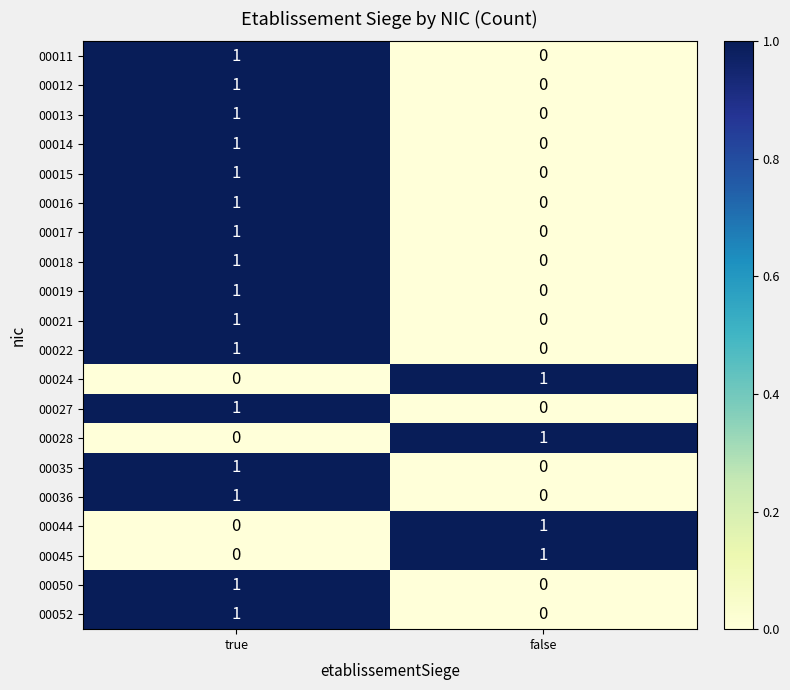

The value of 00028 at false is 1. True or false?

True